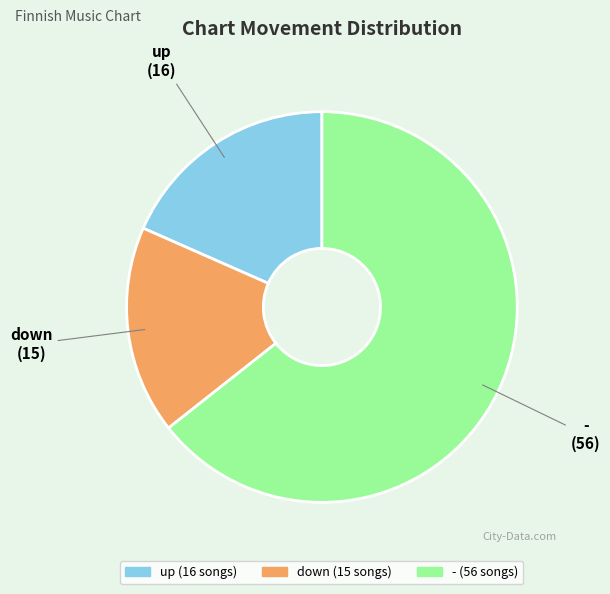

How many slices are in this pie chart?

3